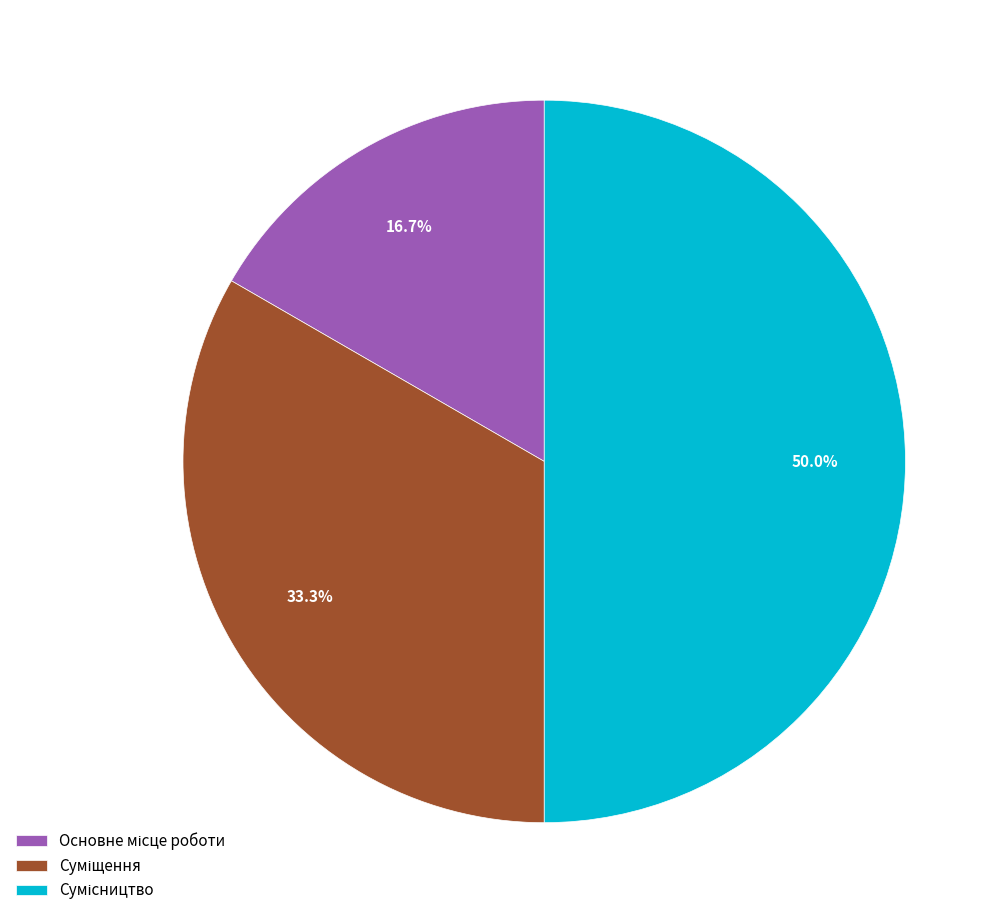

What percentage do Основне місце роботи and Суміщення together represent?

50.0%